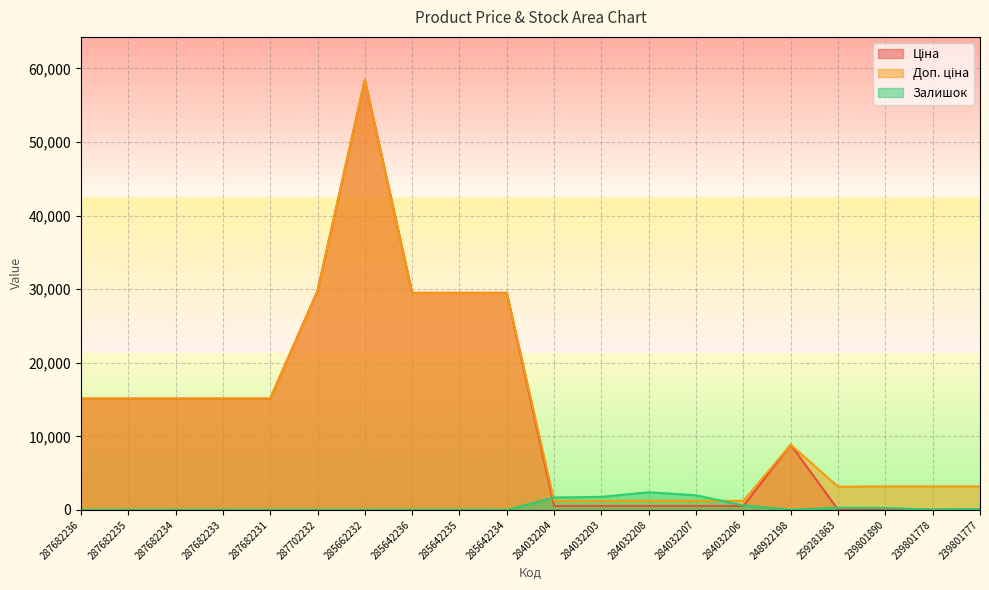

How many values in the Залишок series are below 13?

10